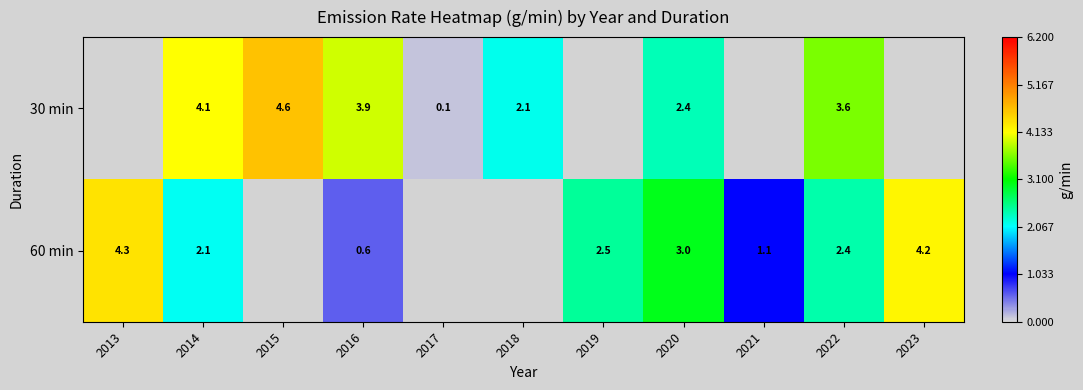

How many 60 min values are between 0 and 3?

6